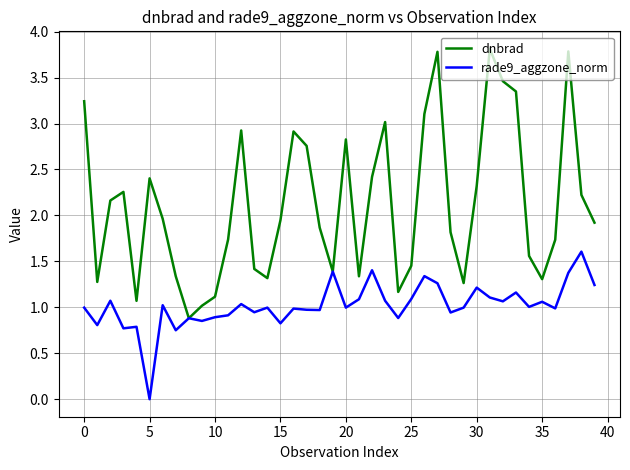

How many lines are shown in the chart?

2